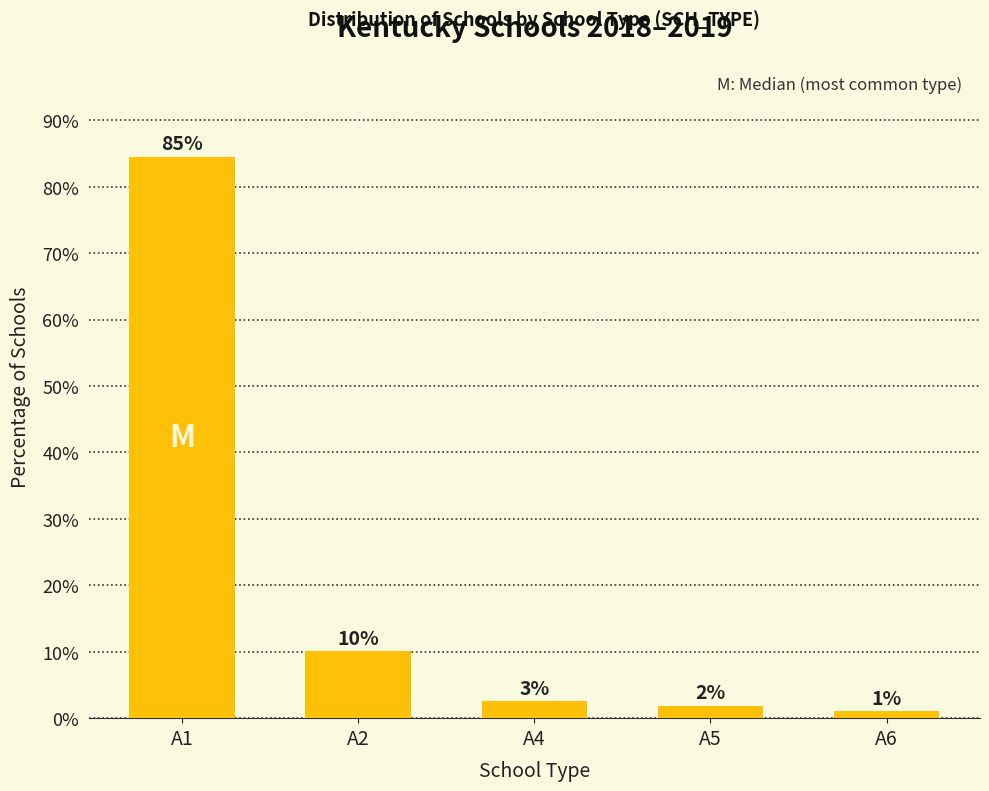

What is the difference between the values at A1 and A5?

82.6